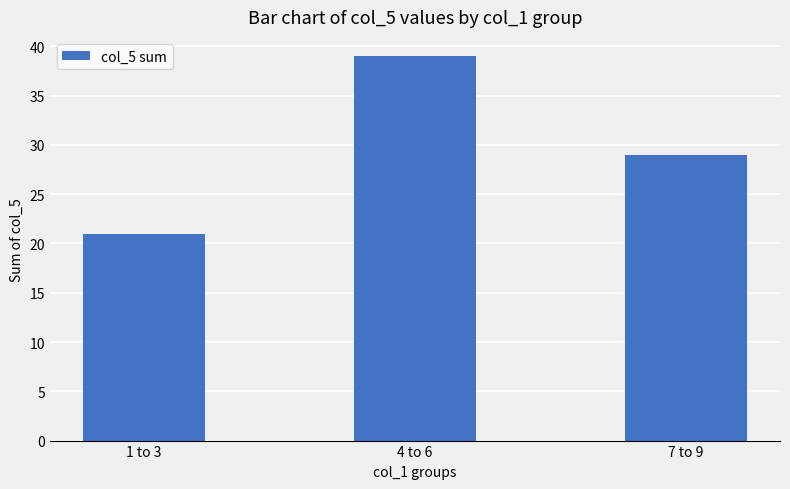

What position from the right is 7 to 9?

1